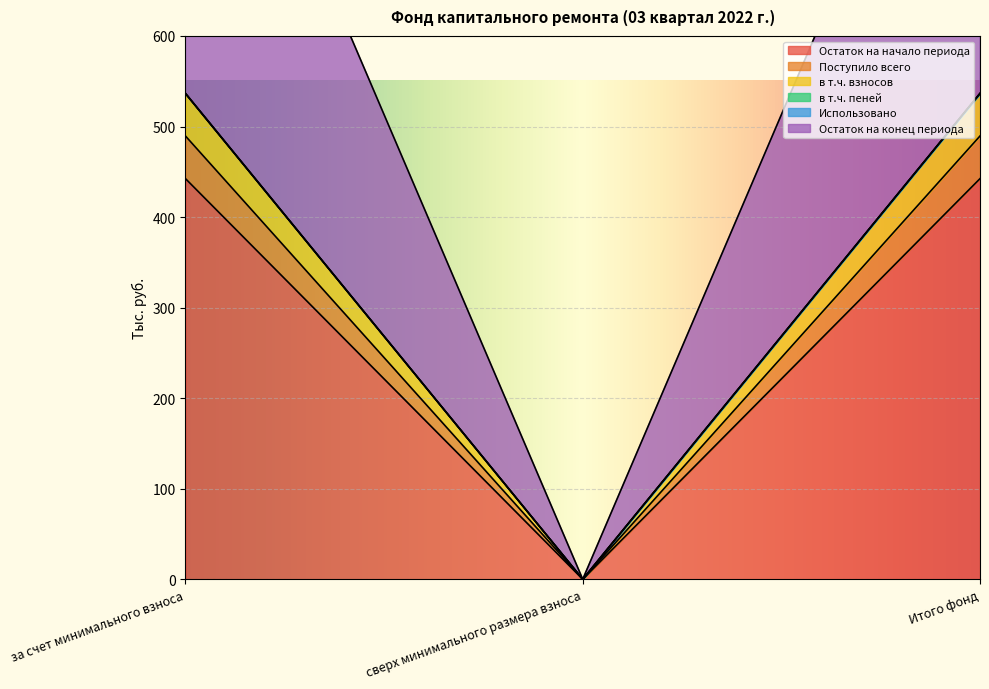

At which category is the sum across all series the highest?

за счет минимального взноса